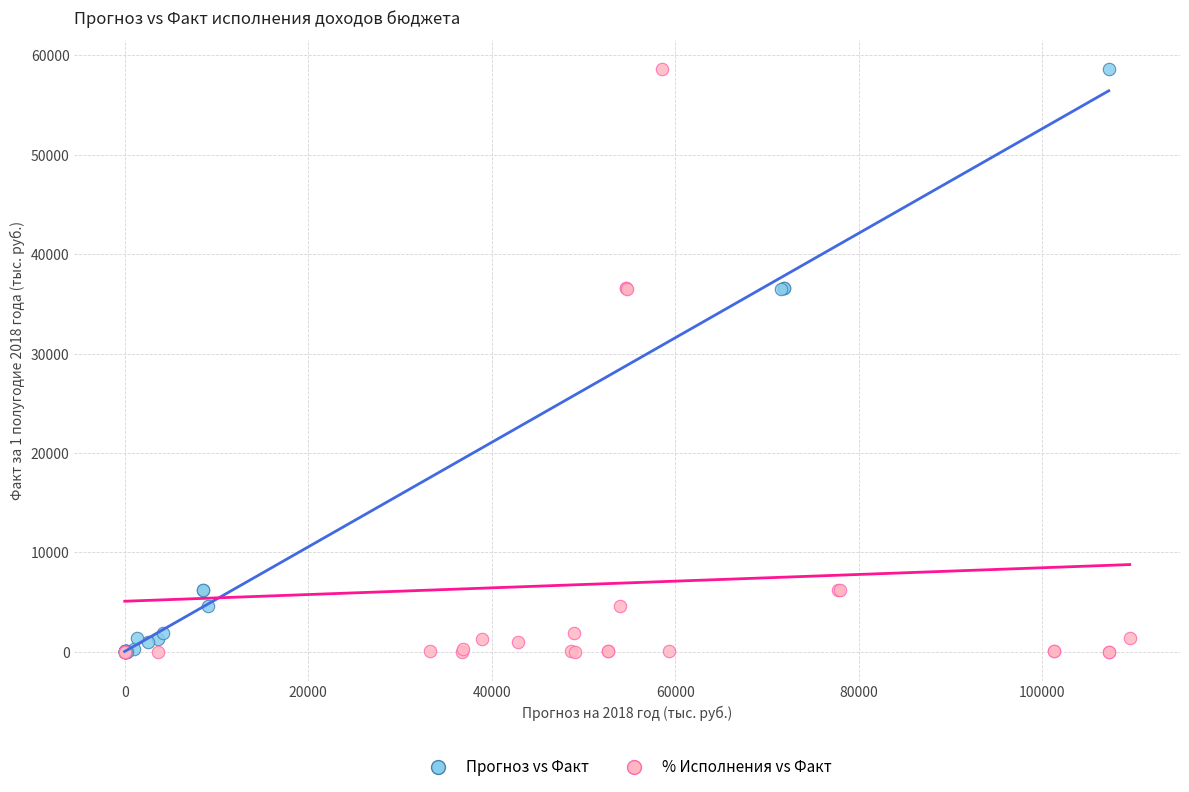

What are all the series names shown in the legend?

Прогноз vs Факт, % Исполнения vs Факт